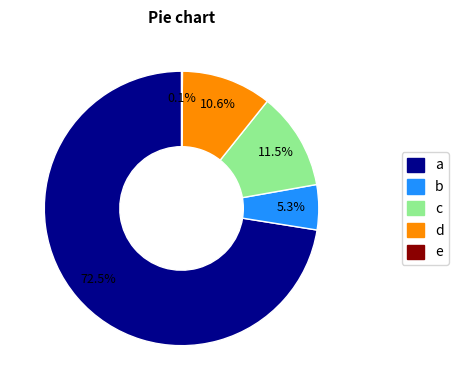

Is there a majority slice in this chart?

Yes